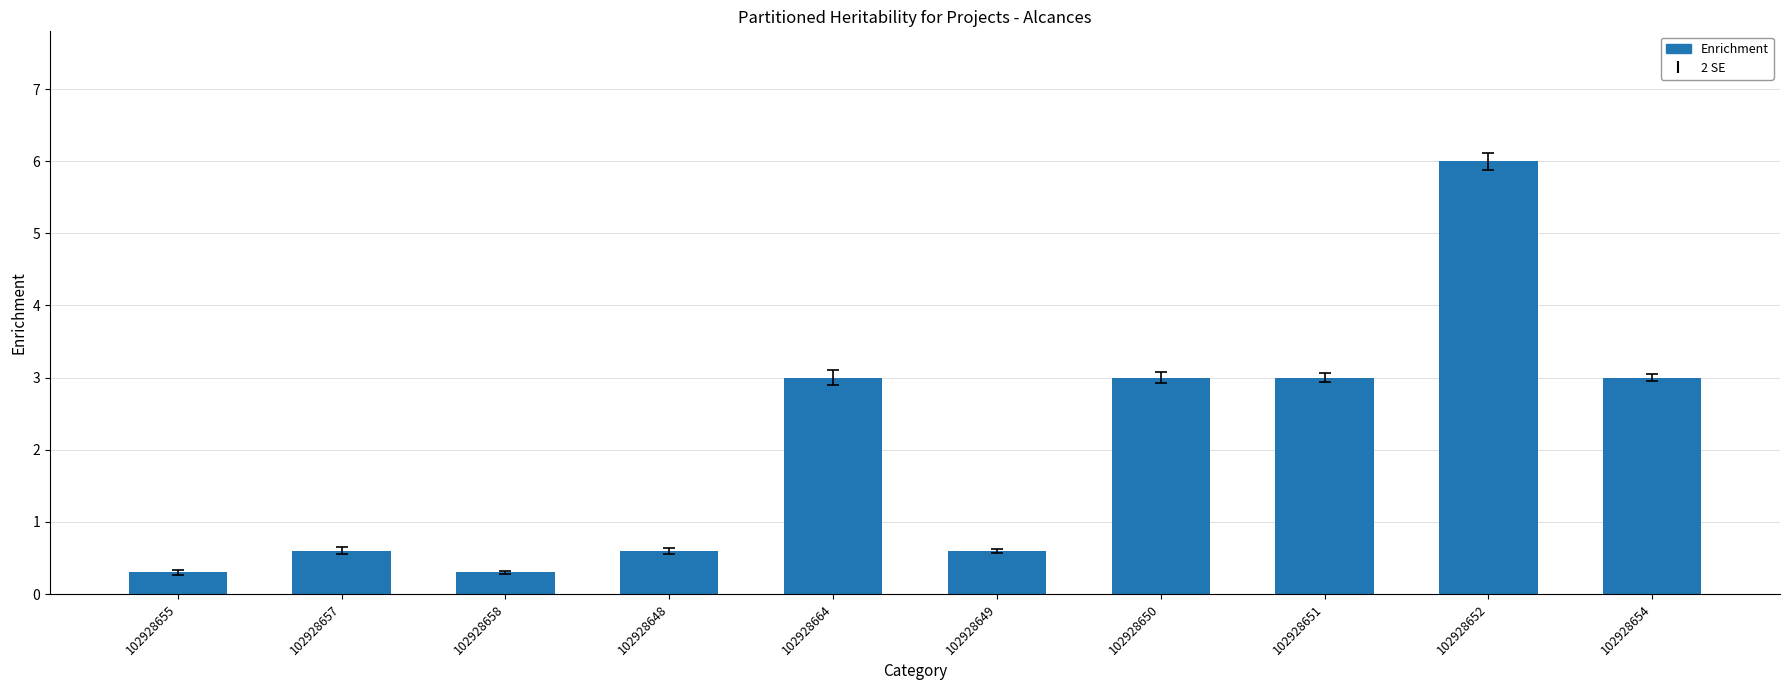

Read the value at 102928658.

0.3